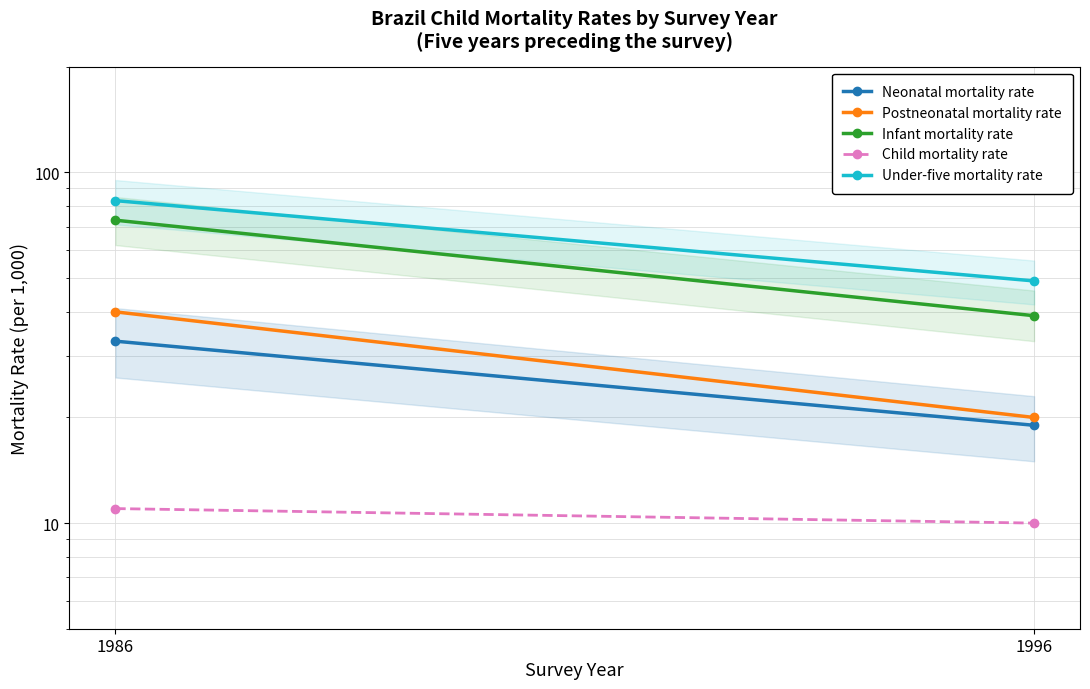

Reading right to left, extract all data points from this chart.

Neonatal mortality rate: 19	33
Postneonatal mortality rate: 20	40
Infant mortality rate: 39	73
Child mortality rate: 10	11
Under-five mortality rate: 49	83